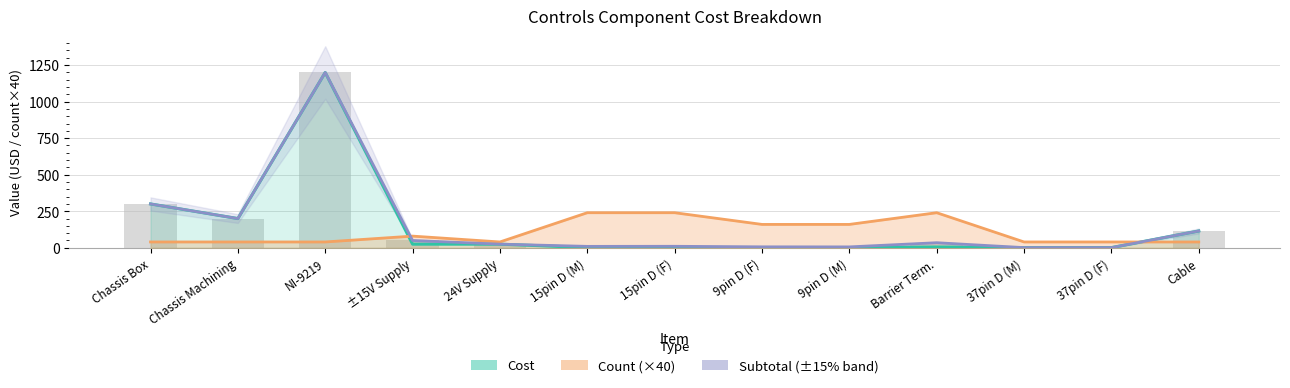

Which series has the largest total across all categories?

Subtotal